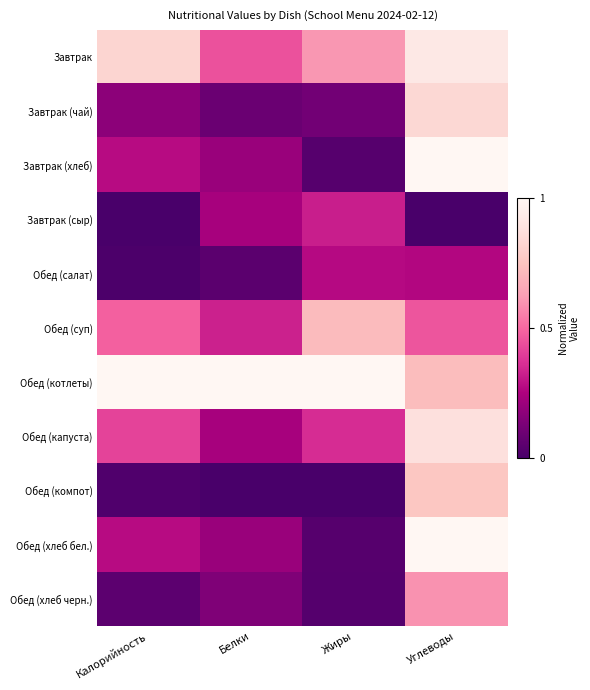

What is the total value across all series at Белки?

2.9